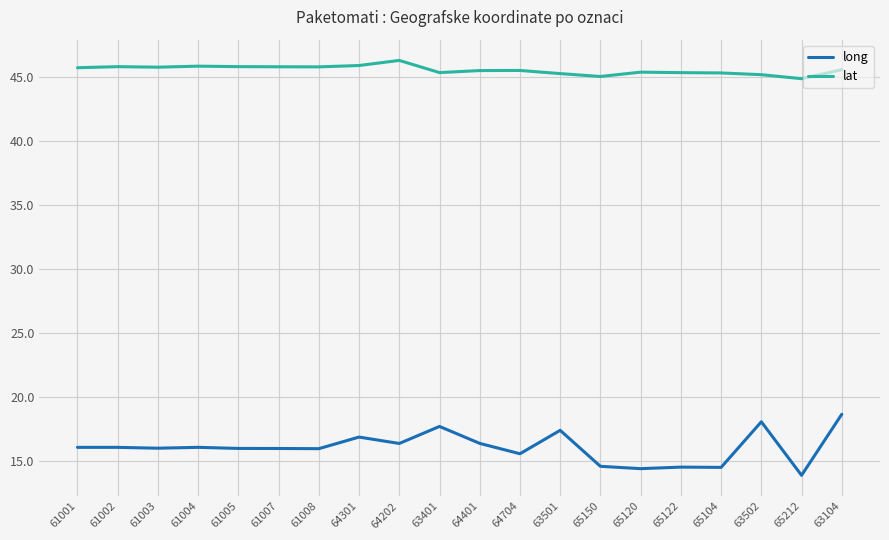

Which series has the largest total across all categories?

lat